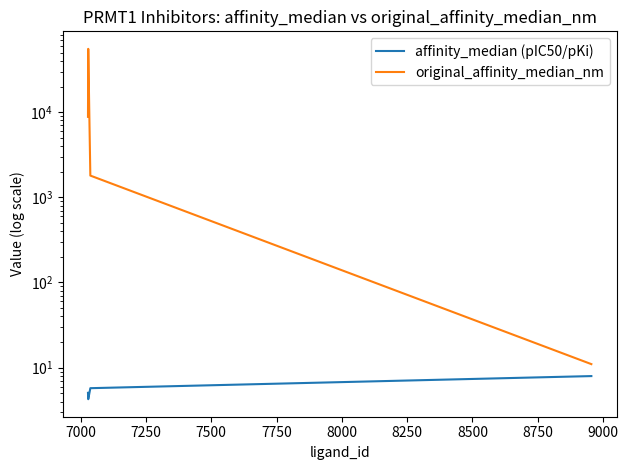

True or false: affinity_median (pIC50/pKi) and original_affinity_median_nm cross at least once.

False